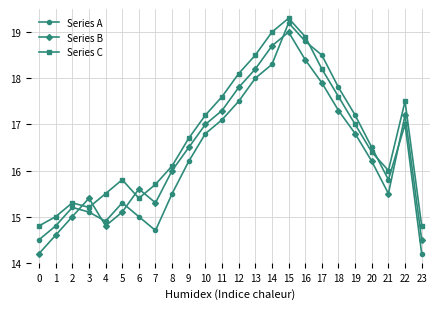

The Series A series shows 15.3 at 5. True or false?

True